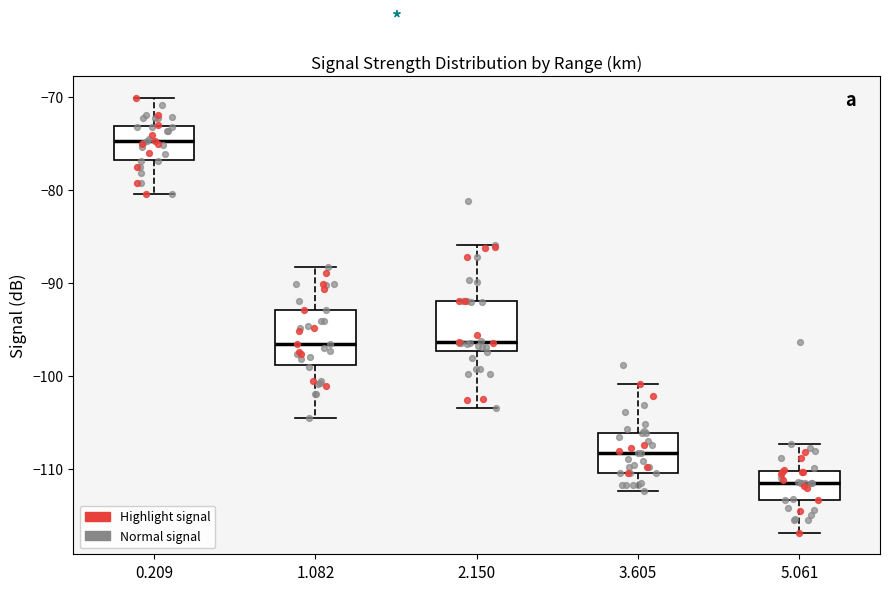

Reading left to right, transcribe this box plot: for each box, give where its median line is, the range the box spans, and where its two whiskers end, as read against the y-axis. The values are not printed on the chart, so give them approximately, as read against the axis.

0.209: median -75, box -77 to -73, whiskers -80 to -70
1.082: median -96, box -99 to -93, whiskers -104 to -88
2.150: median -96, box -97 to -92, whiskers -103 to -86
3.605: median -108, box -110 to -106, whiskers -112 to -101
5.061: median -111, box -113 to -110, whiskers -117 to -107